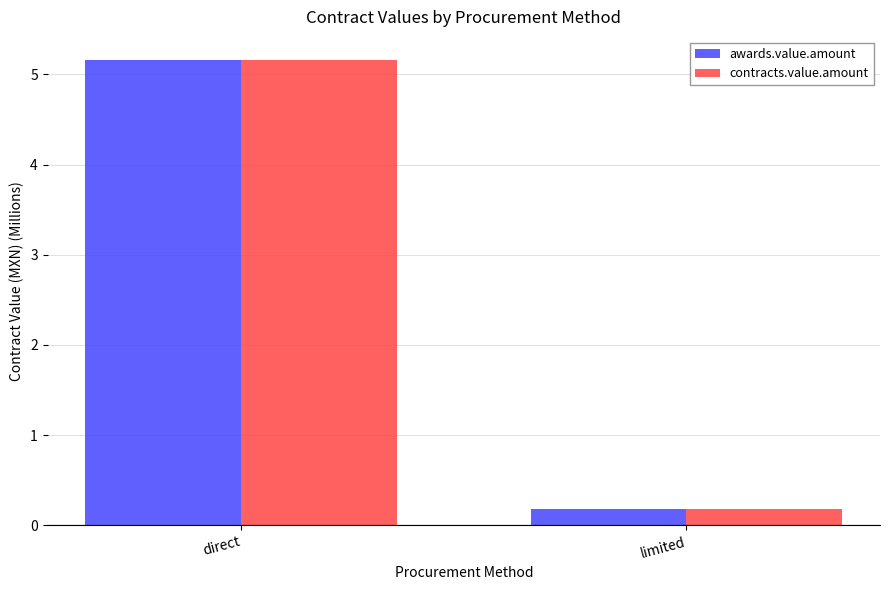

At which category is the sum across all series the highest?

direct